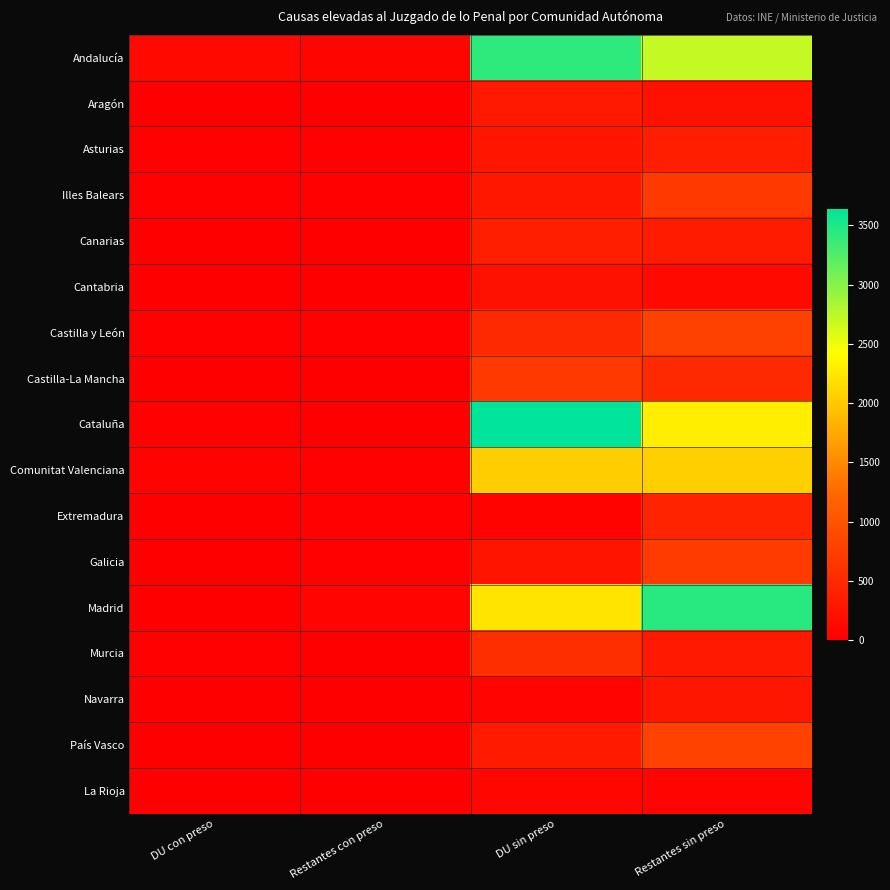

At DU sin preso, list the series in order from largest to smallest.

Cataluña, Andalucía, Madrid, Comunitat Valenciana, Castilla-La Mancha, Murcia, Castilla y León, Canarias, País Vasco, Aragón, Illes Balears, Asturias, Galicia, Cantabria, La Rioja, Navarra, Extremadura